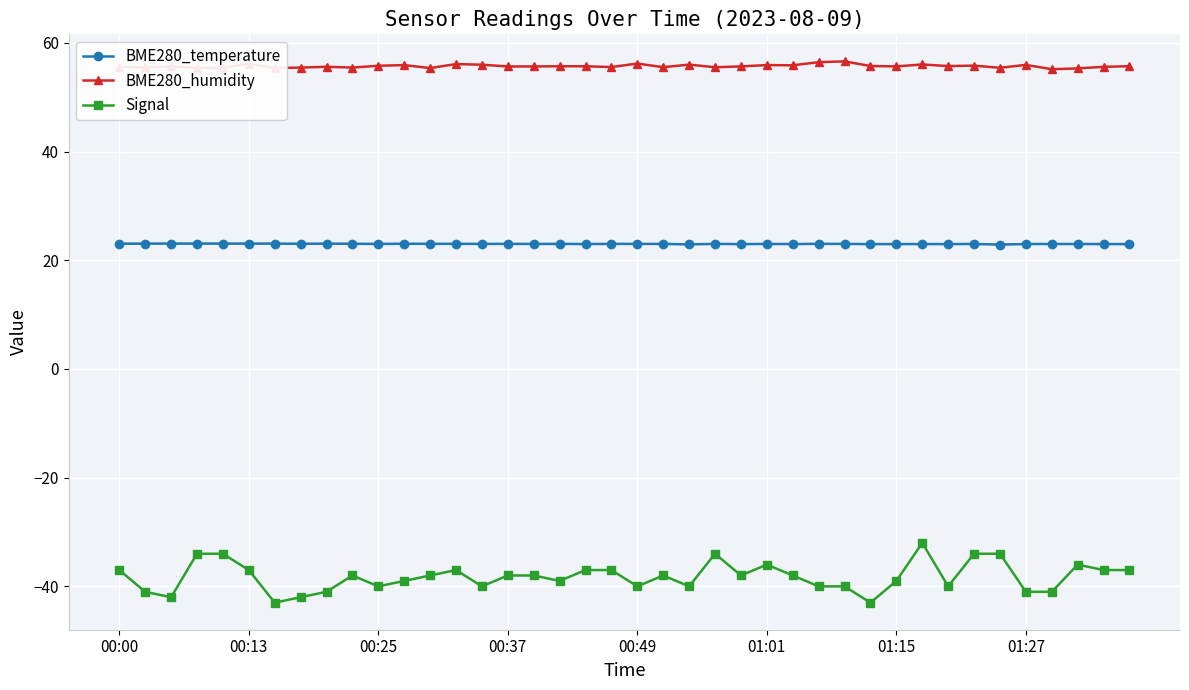

What is the sum of all BME280_temperature values?

920.6